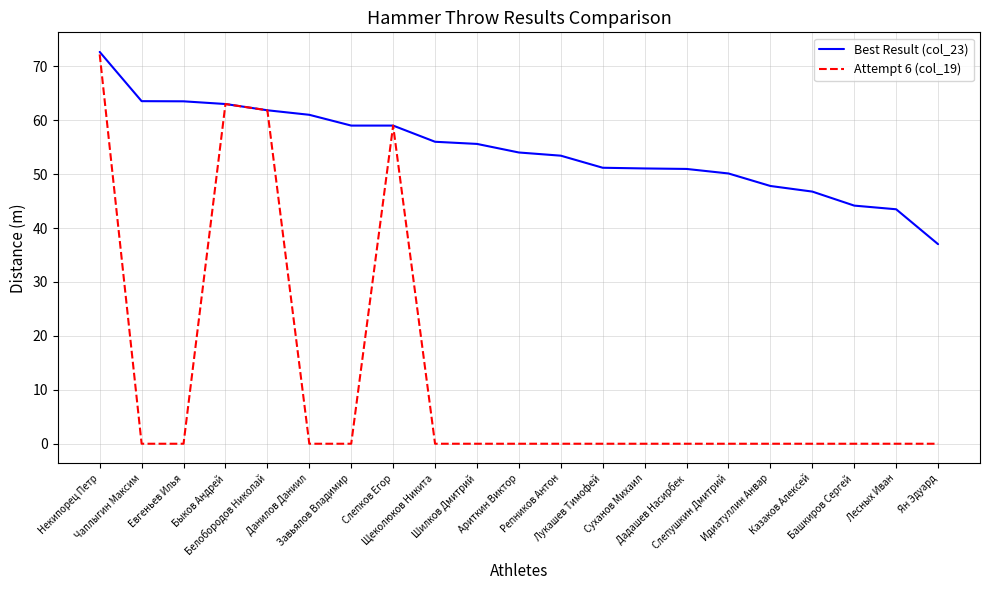

Rank the series by their average value, from lowest to highest.

Attempt 6 (col_19), Best Result (col_23)